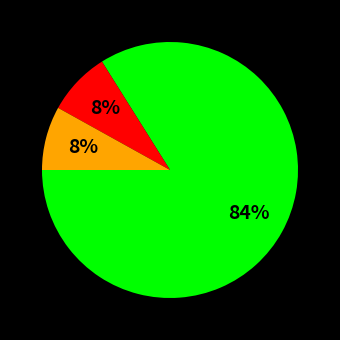

To the nearest percent, what is the difference between the largest and smallest slice percentages?

76%